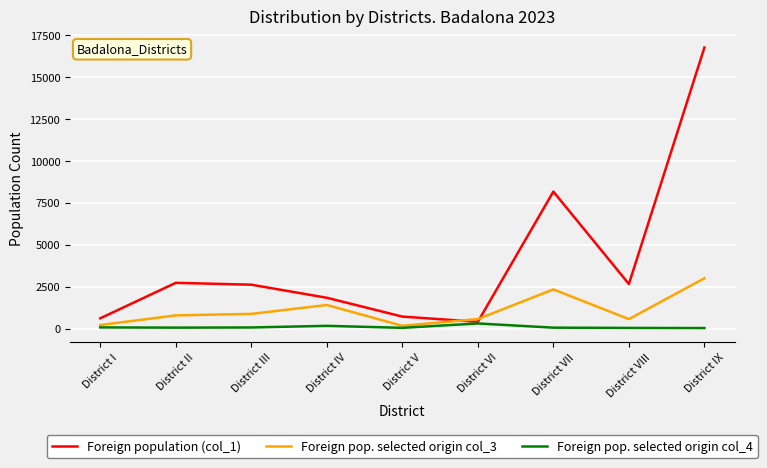

Which label corresponds to the largest value in the chart?

District IX